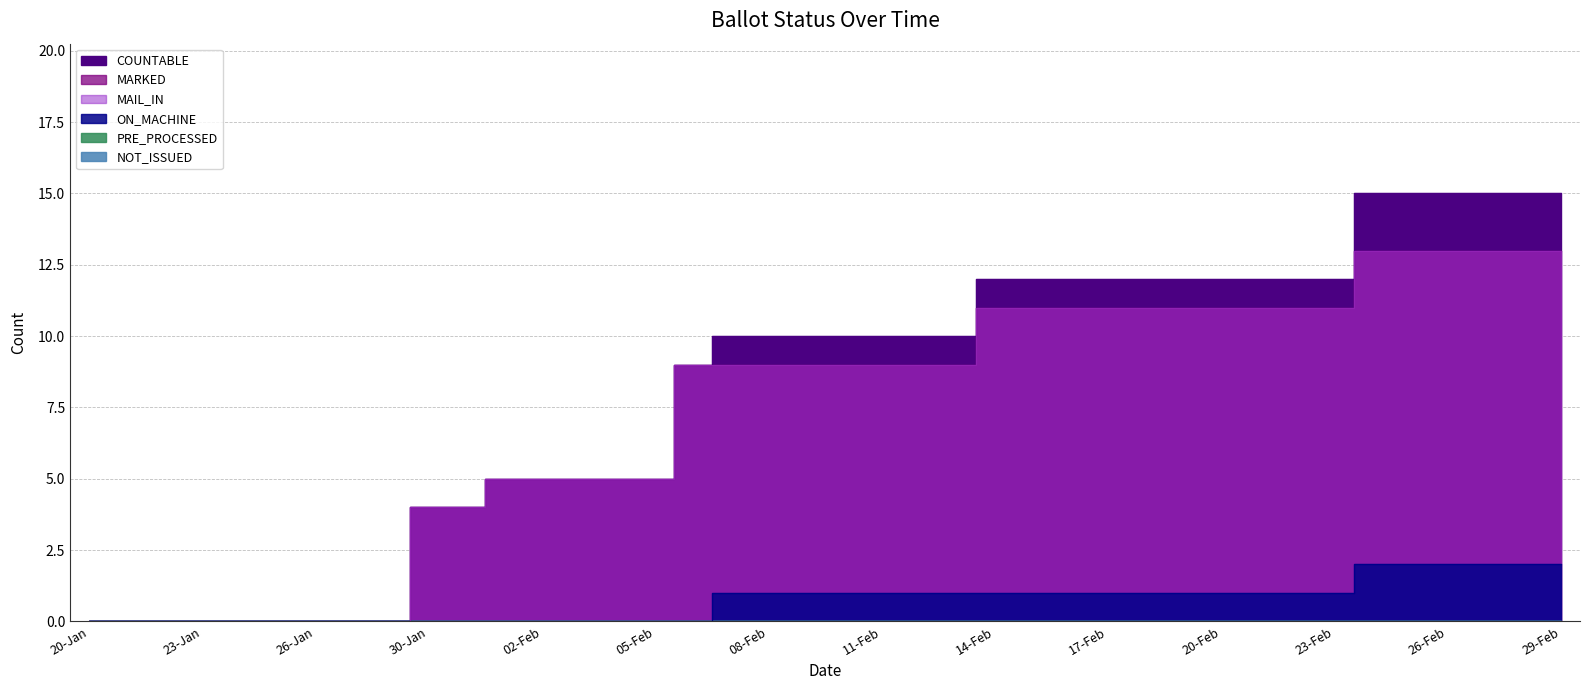

What is the average value of the MARKED series?

7